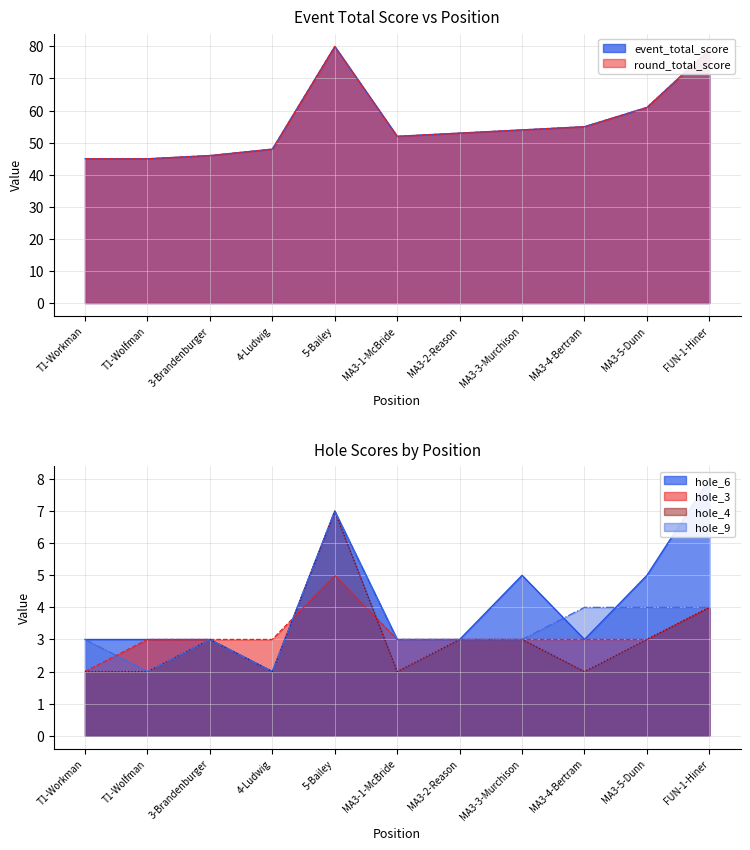

Is it true that round_total_score equals 103 at MA3-5-Dunn?

False